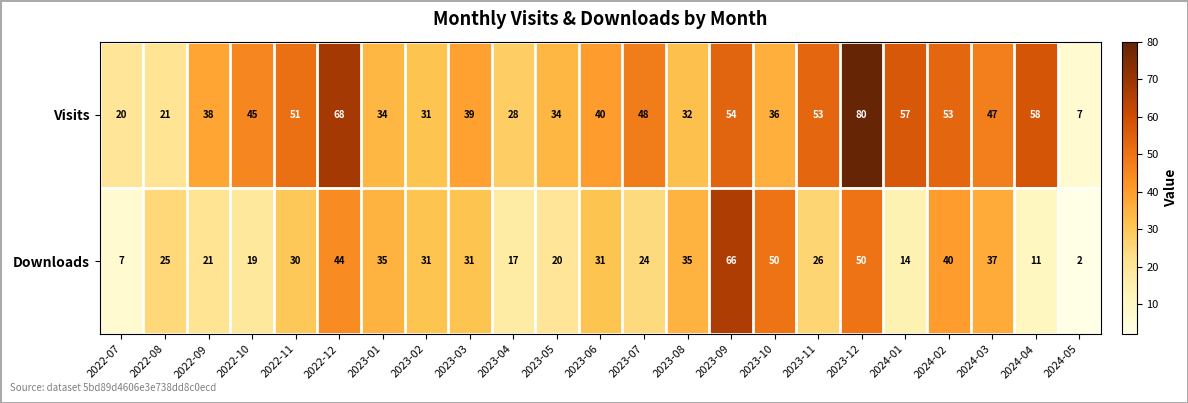

Where does the Visits series first go above 40?

2022-10